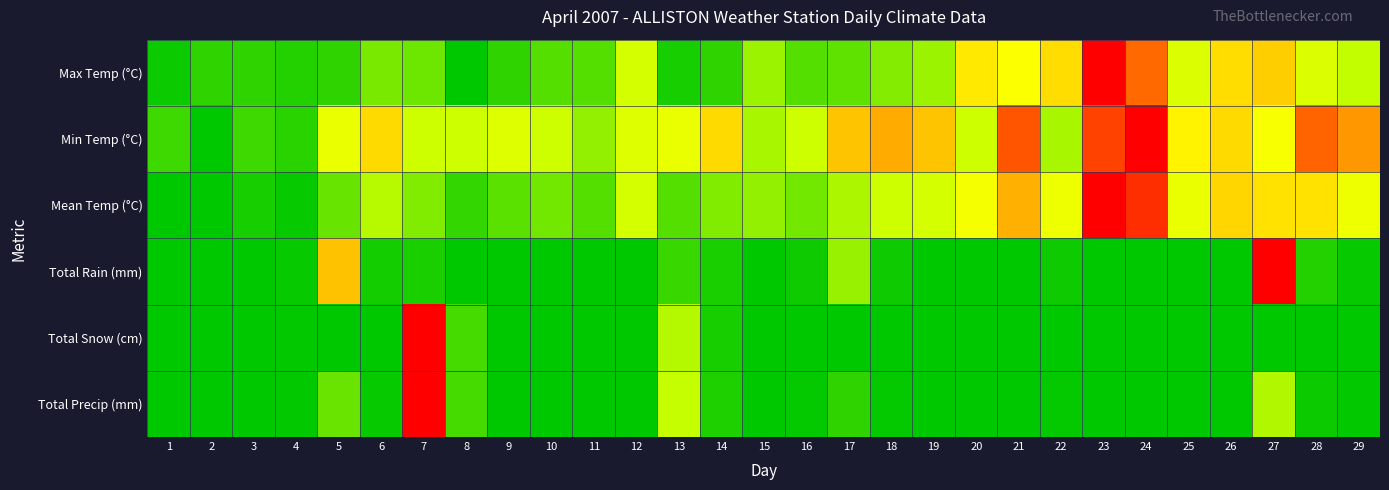

What is the total value across all series at 5?

1.5